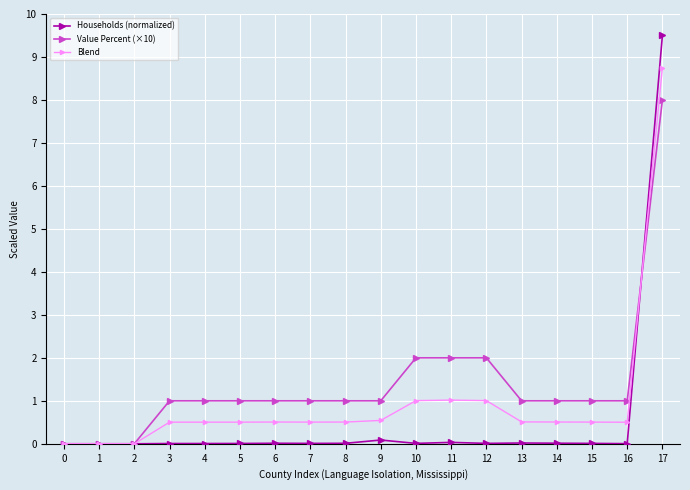

True or false: Value Percent (×10) and Blend cross at least once.

True